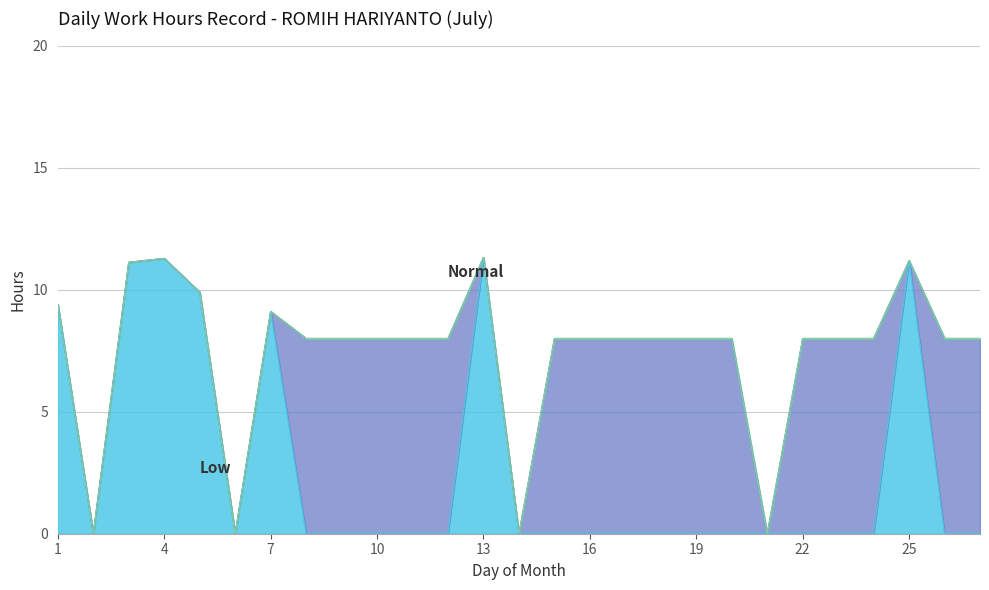

What is the greatest value displayed?

11.3